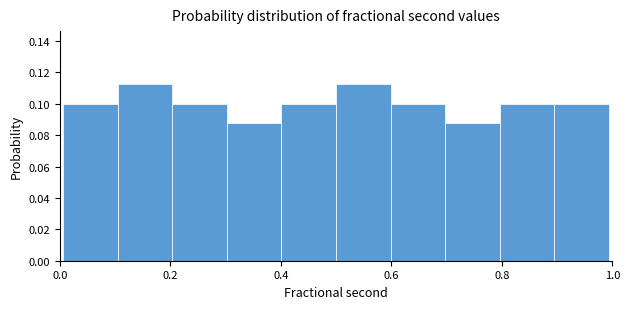

Reading left to right, list every bar in this chart as the range it spans on the x-axis followed by its height. Neither the bar edges nor the heights are printed on the chart, so give them approximately, as read against the axes.

0.0 to 0.1: 0.100
0.1 to 0.2: 0.112
0.2 to 0.3: 0.100
0.3 to 0.4: 0.088
0.4 to 0.5: 0.100
0.5 to 0.6: 0.112
0.6 to 0.7: 0.100
0.7 to 0.8: 0.088
0.8 to 0.9: 0.100
0.9 to 1.0: 0.100